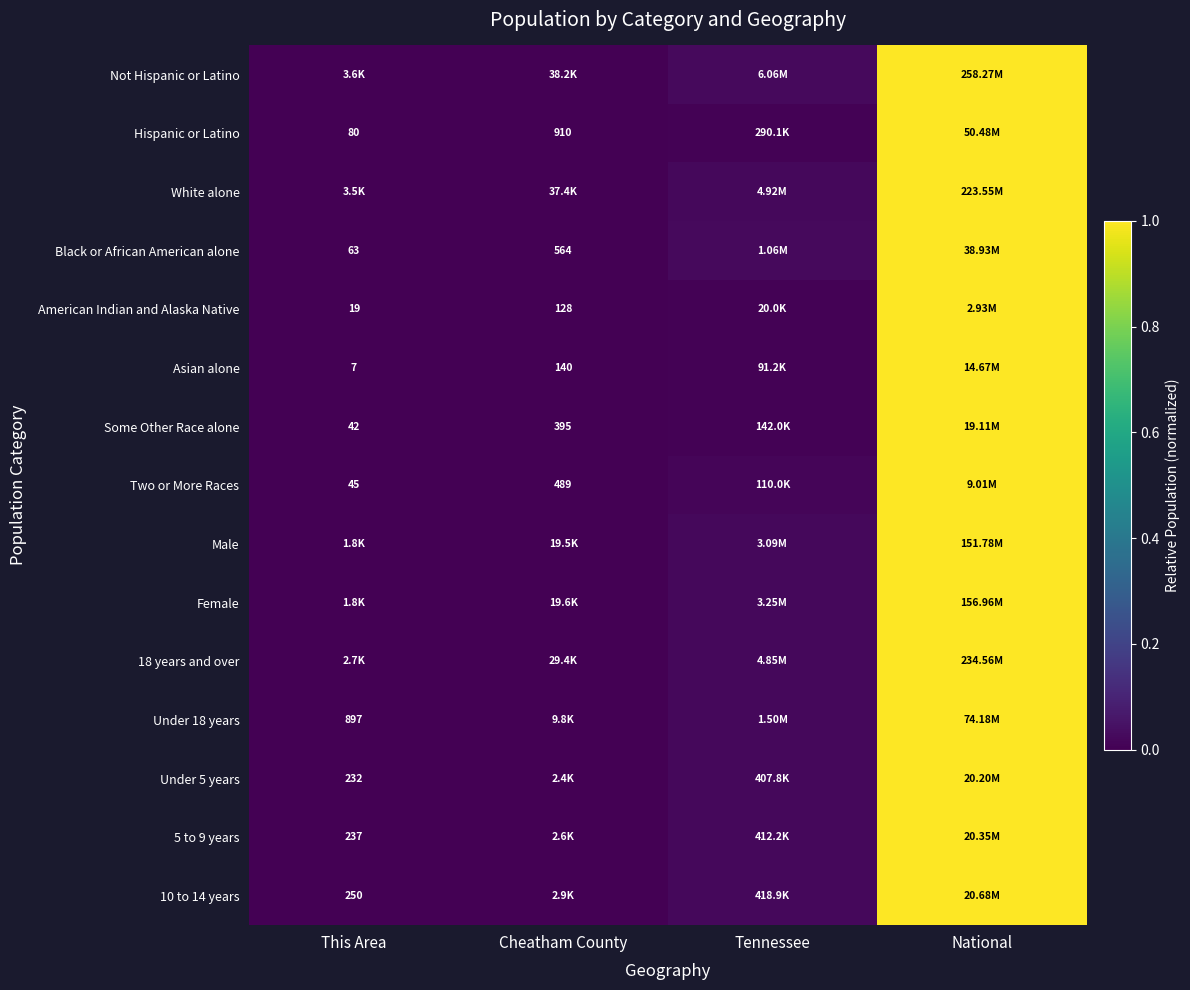

True or false: Under 18 years has a value of 0.0 at Cheatham County.

True